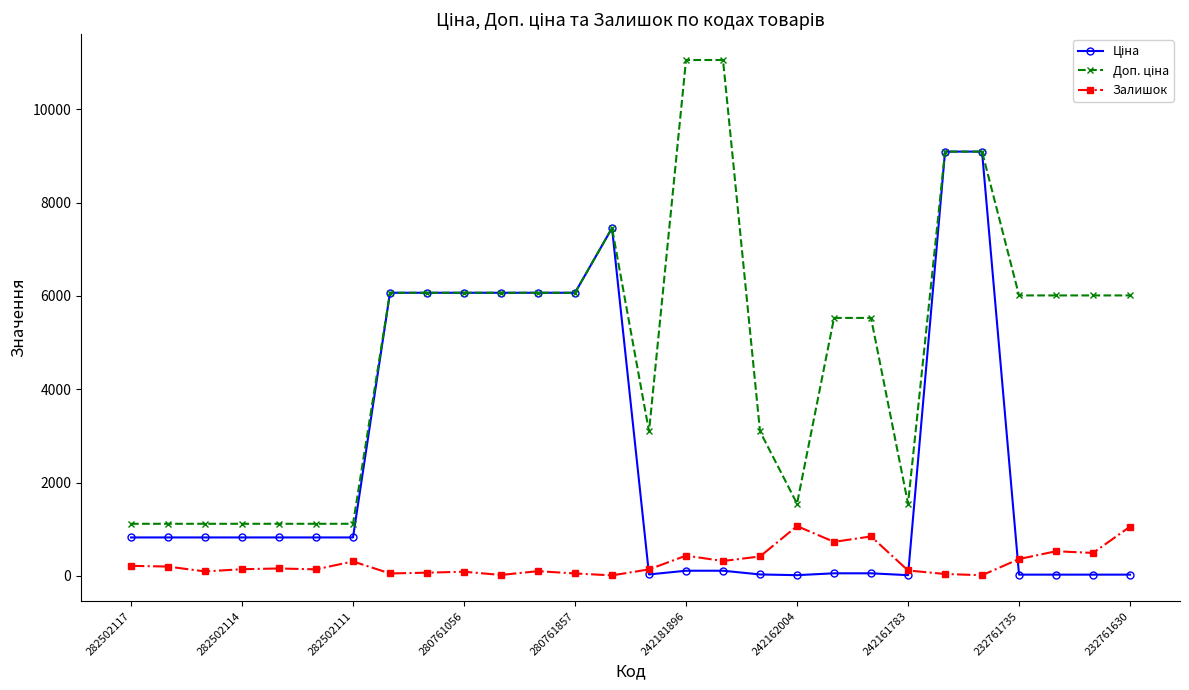

What is the value of the Залишок point at the 26th from the left?

528.0